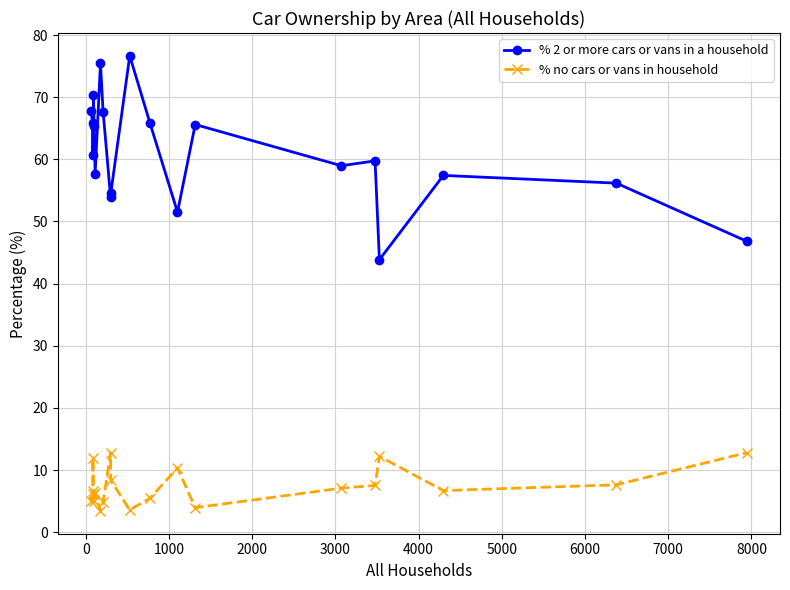

Which series has the largest range (max minus min)?

% 2 or more cars or vans in a household